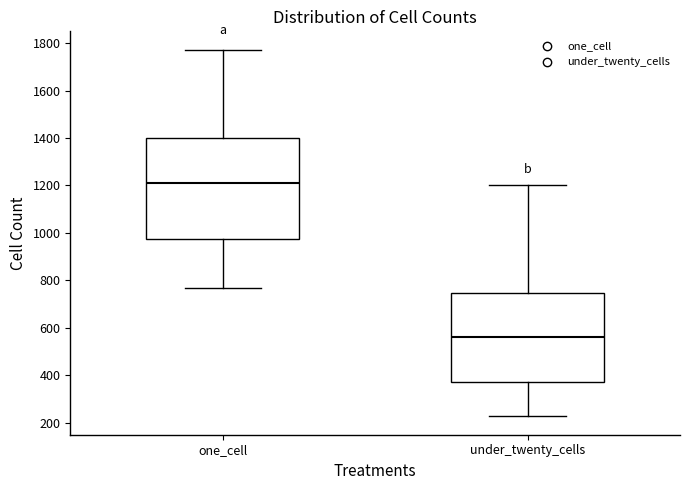

Comparing the boxes themselves (not the whiskers), which one is the tallest?

one_cell